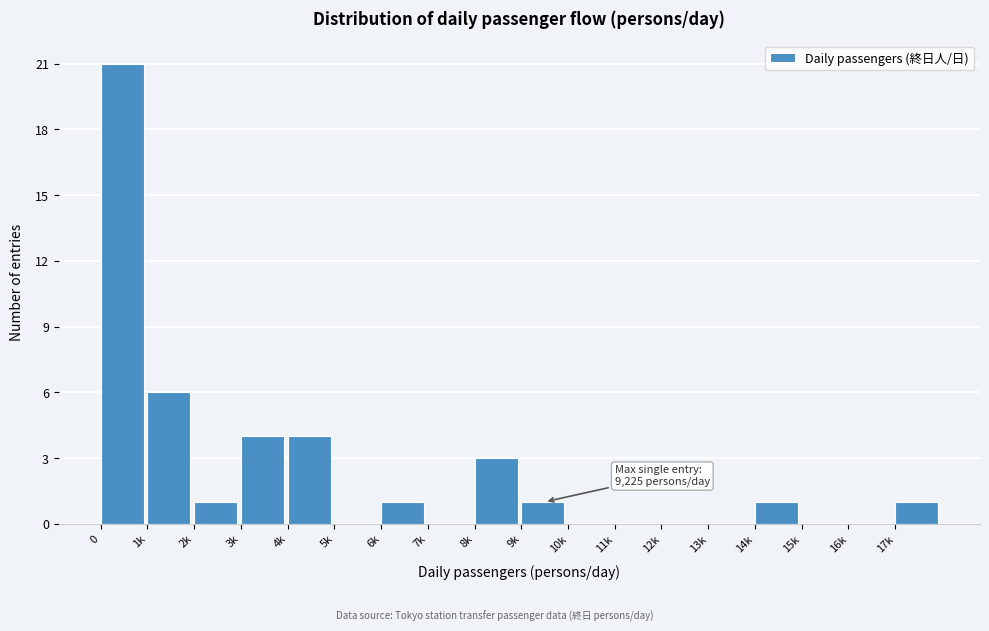

Reading left to right, list all the values displayed in this chart.

0=21	1k=6	2k=1	3k=4	4k=4	5k=0	6k=1	7k=0	8k=3	9k=1	10k=0	11k=0	12k=0	13k=0	14k=1	15k=0	16k=0	17k=1